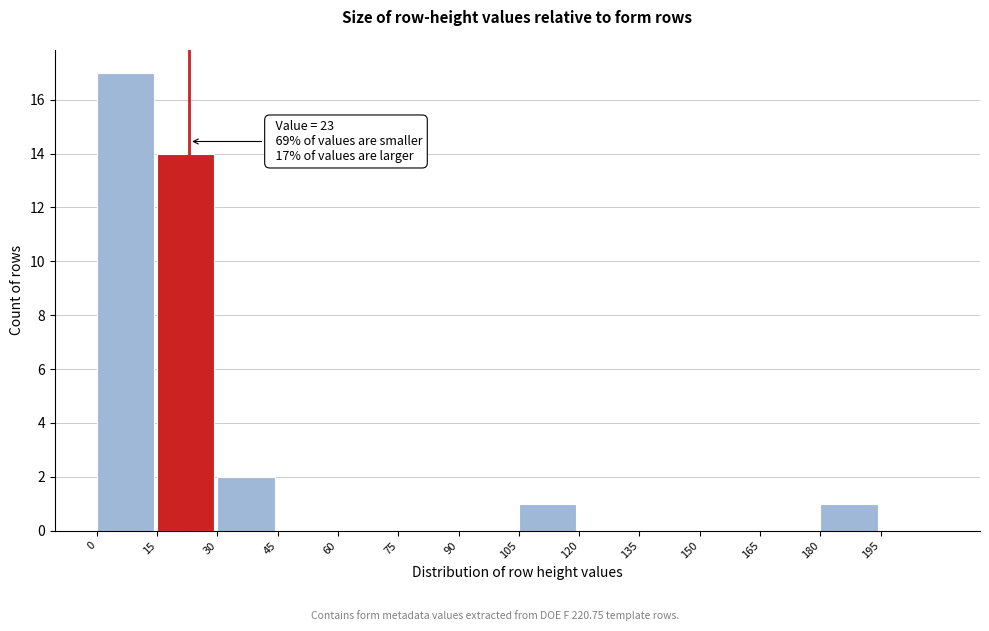

Over which range of the x-axis is the bar tallest?

0 to 15